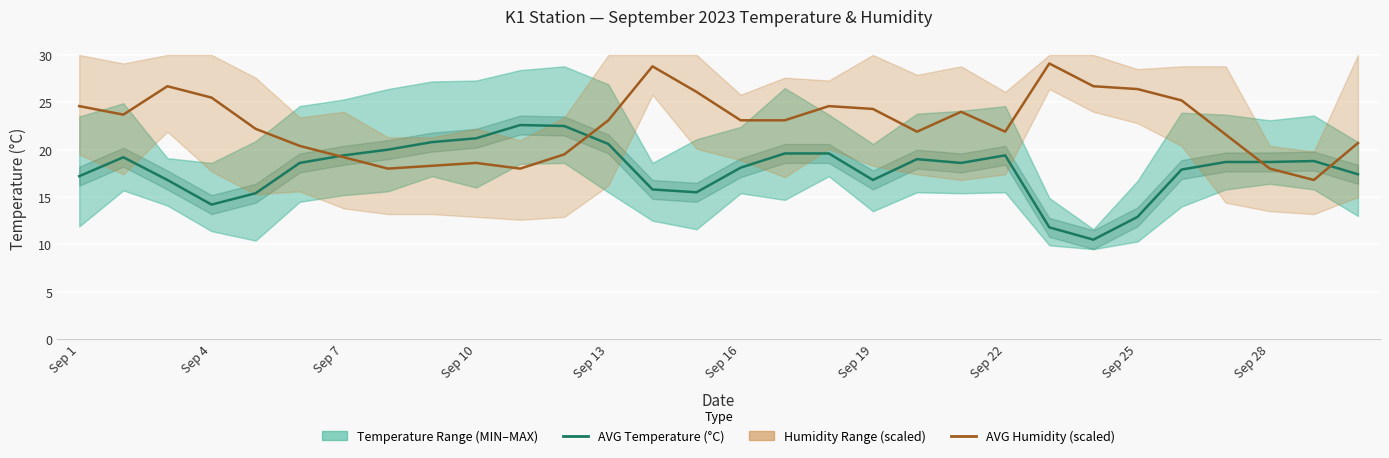

How many interior local peaks does the AVG Temperature (°C) series have?

5